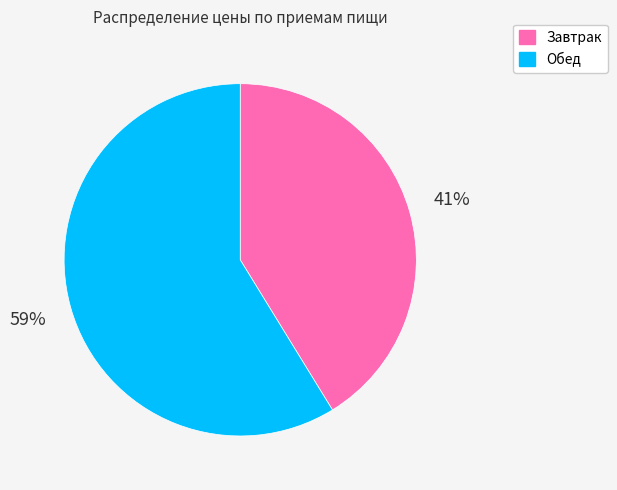

What is the smallest slice in the pie chart?

Завтрак